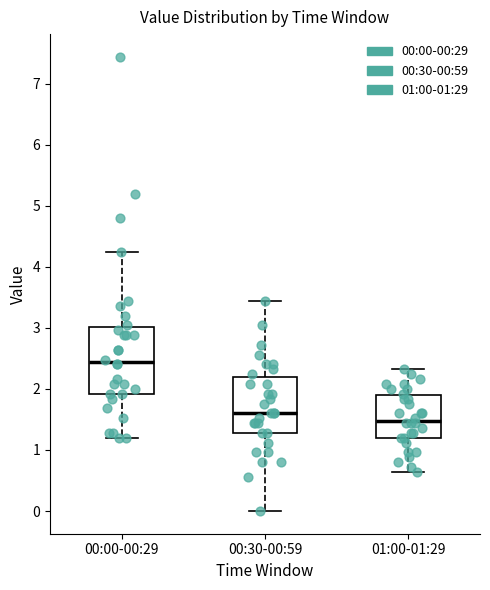

Which box has the lowest median line?

01:00-01:29